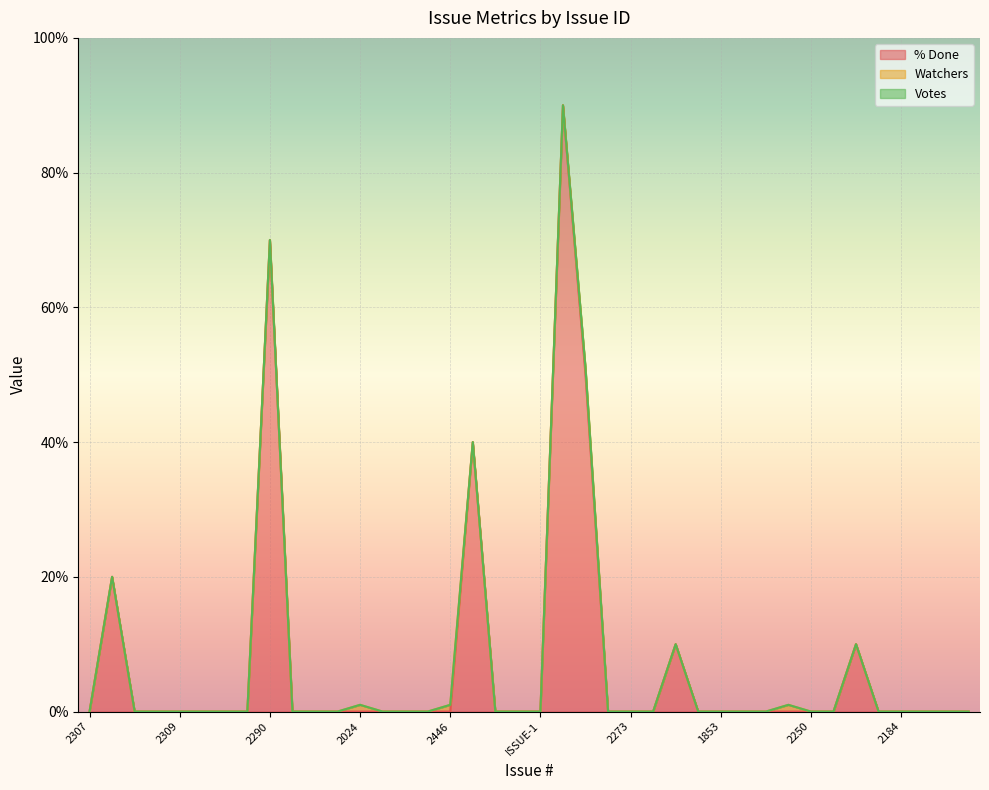

Does the chart display data point markers on the line(s)?

No